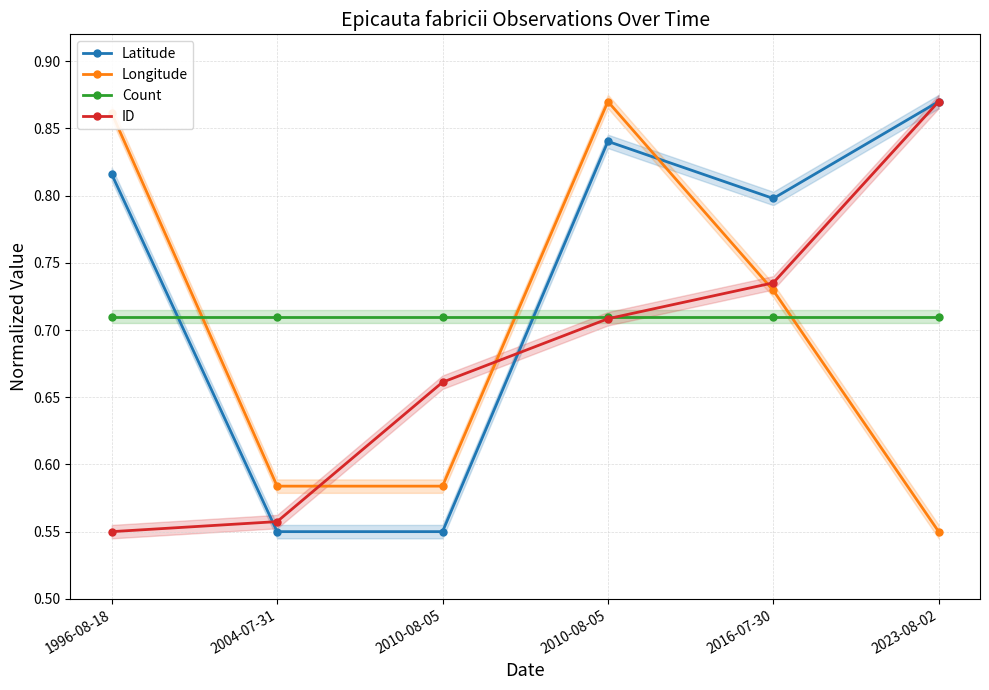

Which series changed the most between 2010-08-05 and 2010-08-05?

Latitude